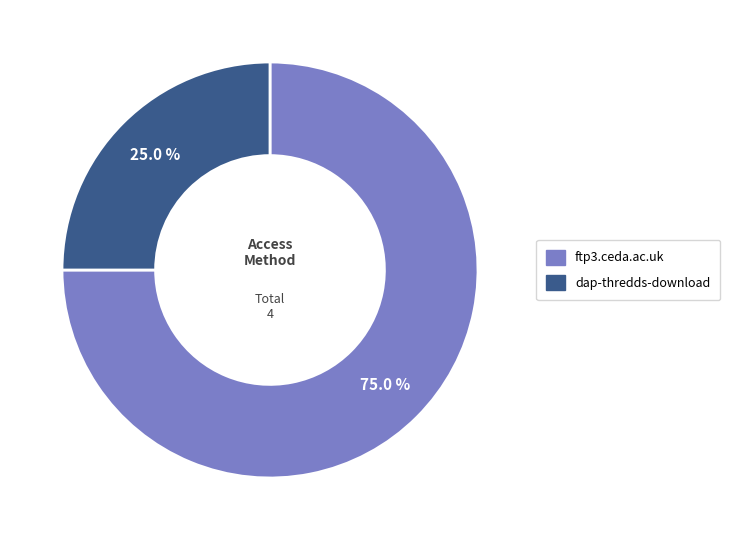

How many slices are in this pie chart?

2